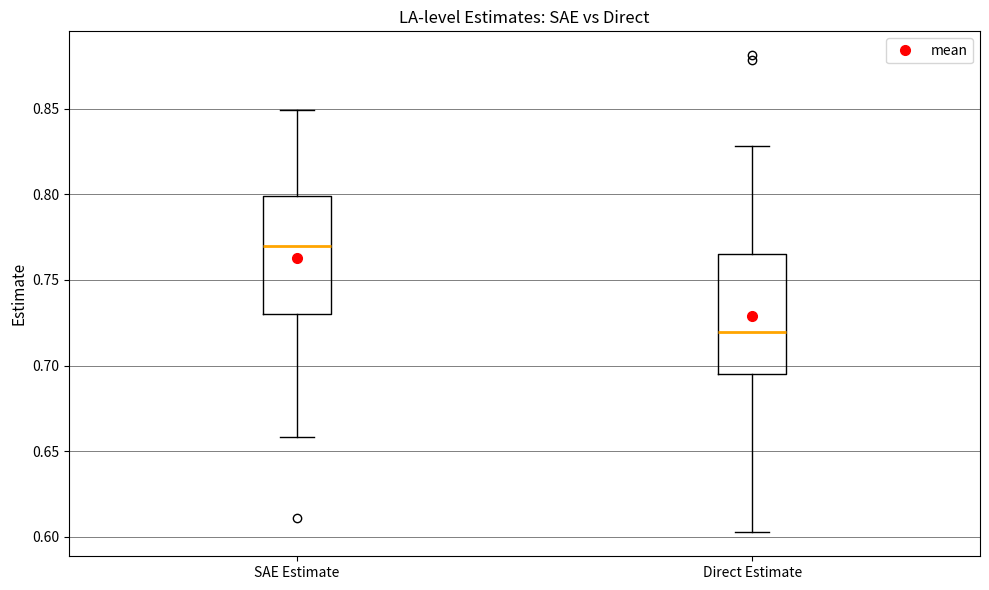

Reading left to right, read every box against the y-axis: the position of its median line, the range the box covers, and the ends of its whiskers. The values are not printed on the chart, so give them approximately, as read against the axis.

SAE Estimate: median 0.770, box 0.730 to 0.800, whiskers 0.660 to 0.850
Direct Estimate: median 0.720, box 0.695 to 0.765, whiskers 0.605 to 0.830